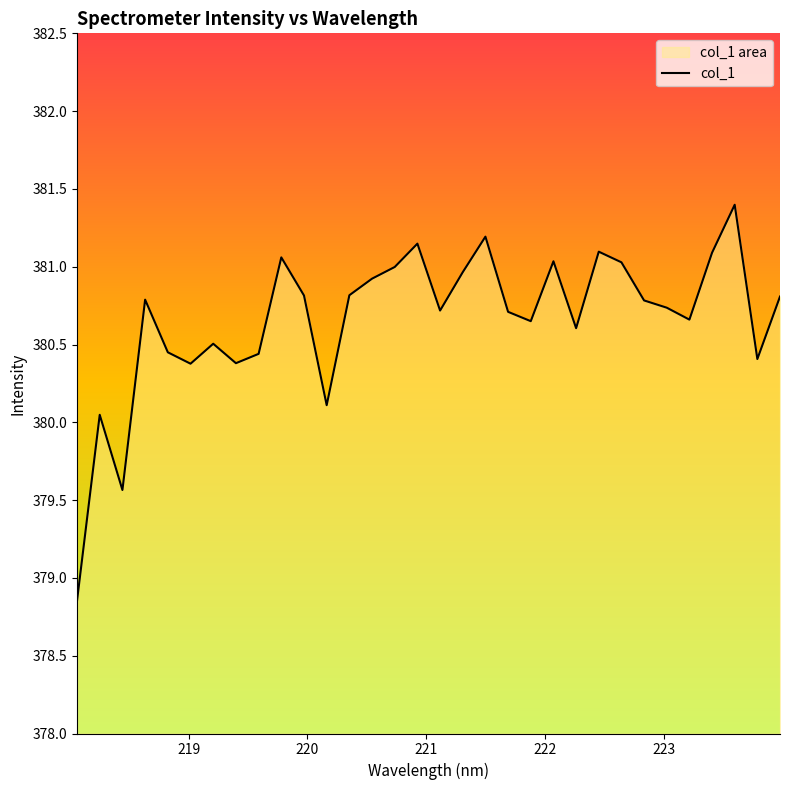

What is the maximum value shown in the chart?

381.4